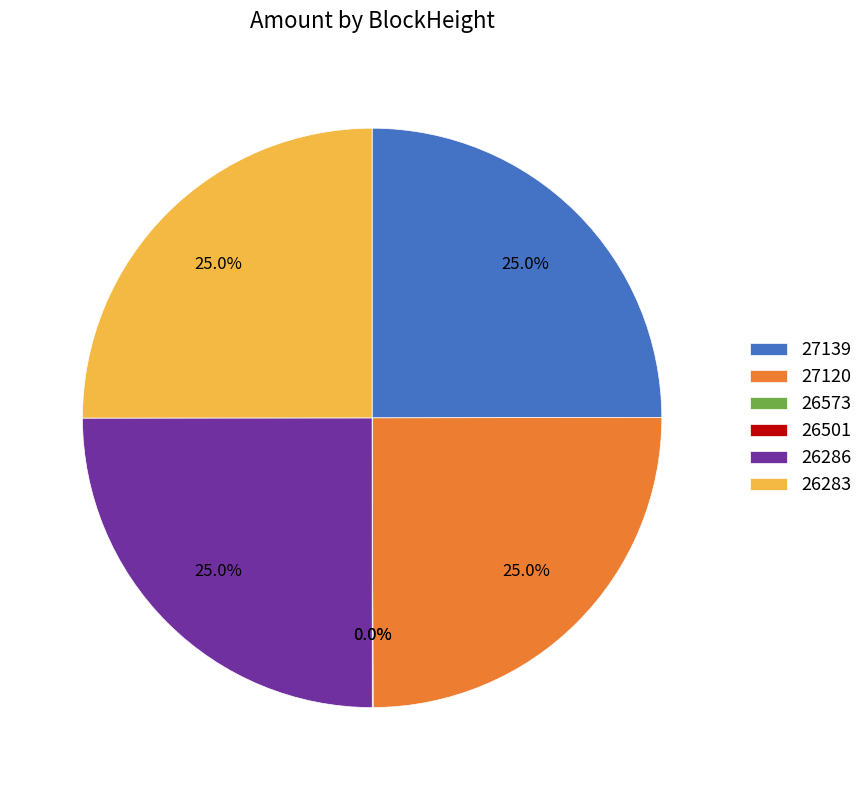

What is the total percentage of 26283 and 27120?

50.0%